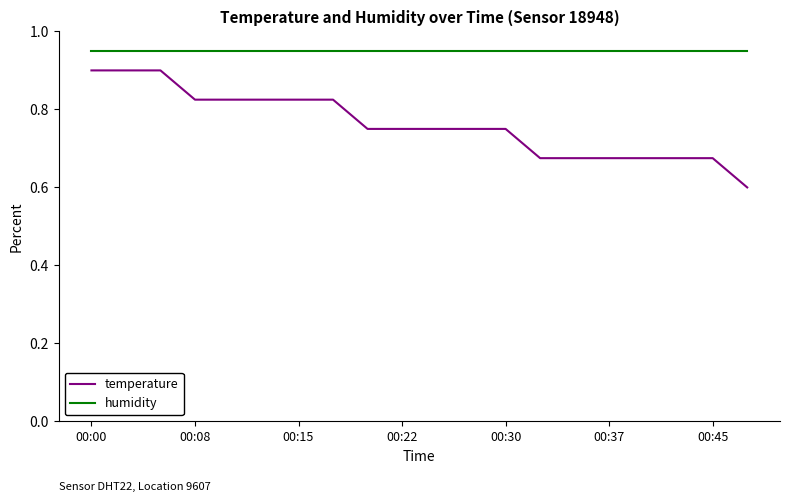

Which series has the widest spread of values?

temperature